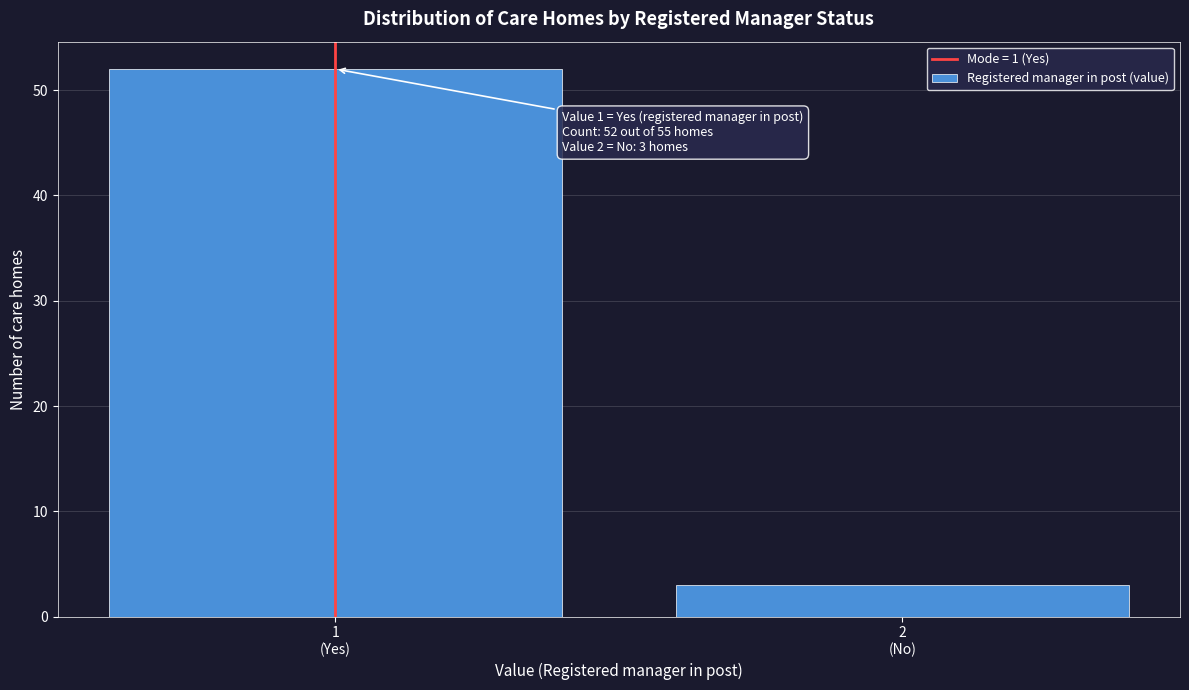

Reading left to right, transcribe all the data shown in this chart.

52	3